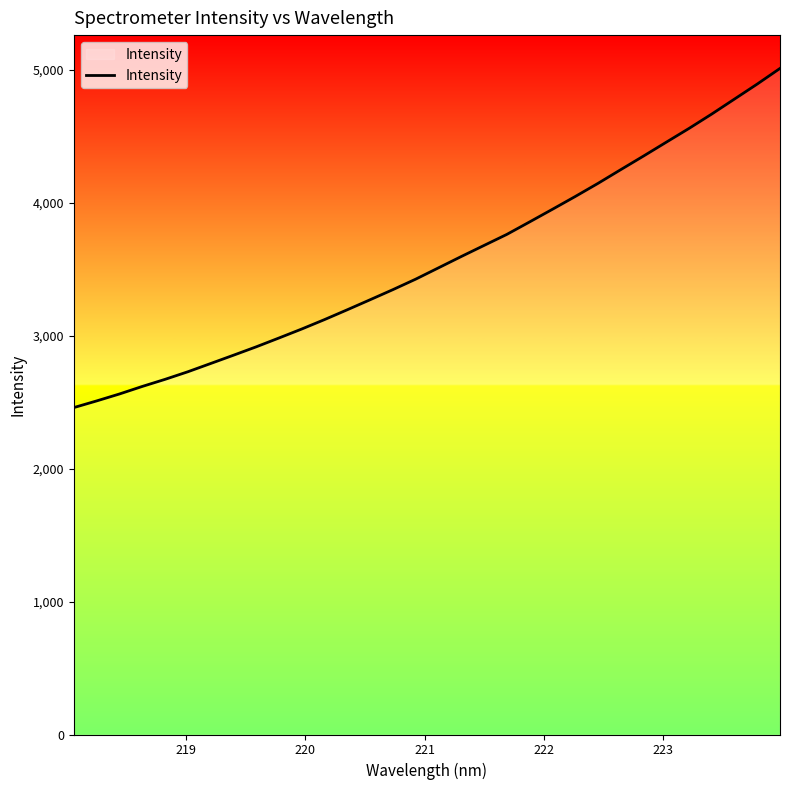

What is the smallest value displayed?

2458.2